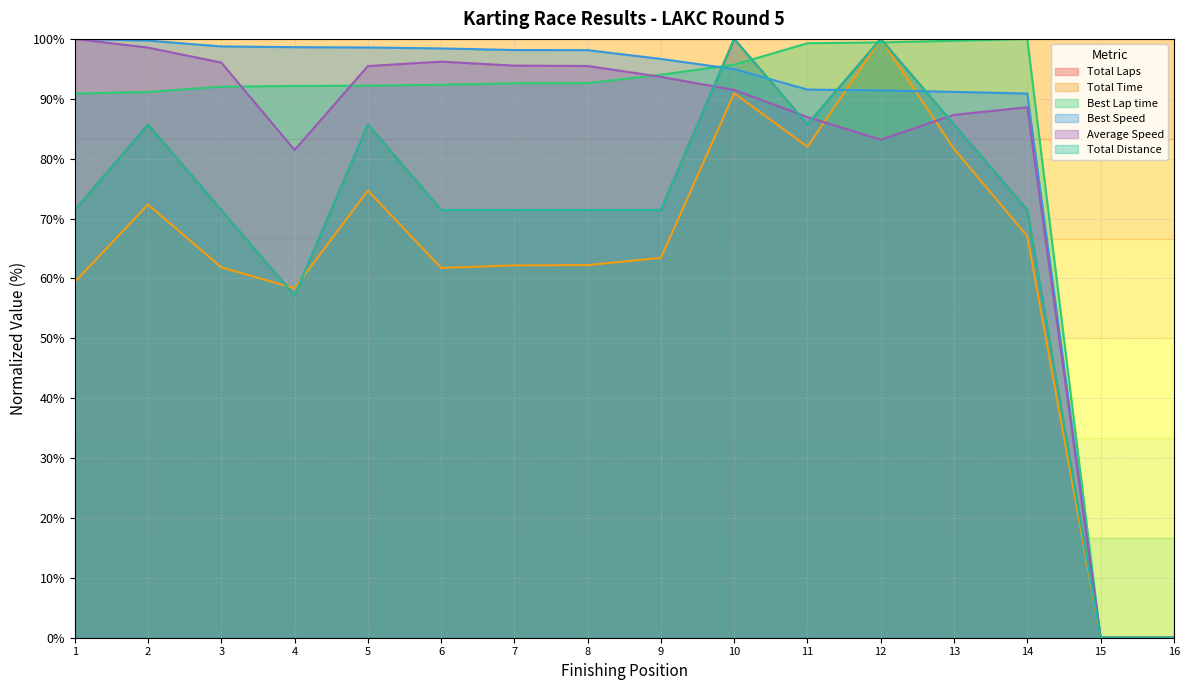

The value of Total Distance at 8 is 45.0. True or false?

False